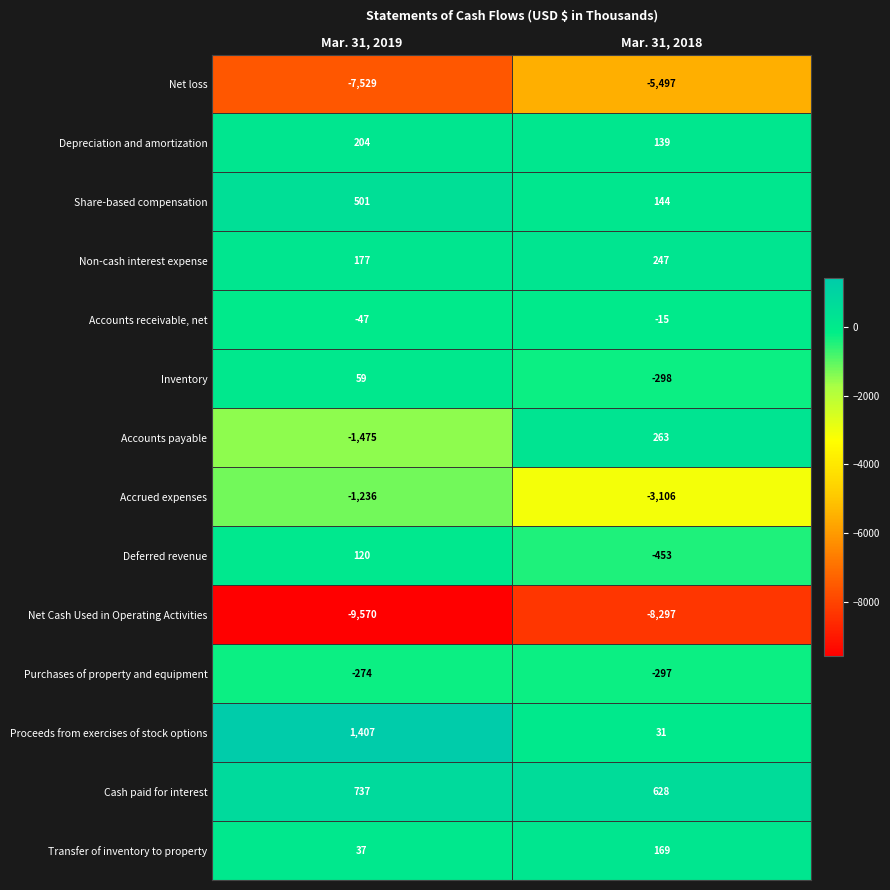

List the series in order of their peak value, highest first.

Proceeds from exercises of stock options, Cash paid for interest, Share-based compensation, Accounts payable, Non-cash interest expense, Depreciation and amortization, Transfer of inventory to property, Deferred revenue, Inventory, Accounts receivable, net, Purchases of property and equipment, Accrued expenses, Net loss, Net Cash Used in Operating Activities